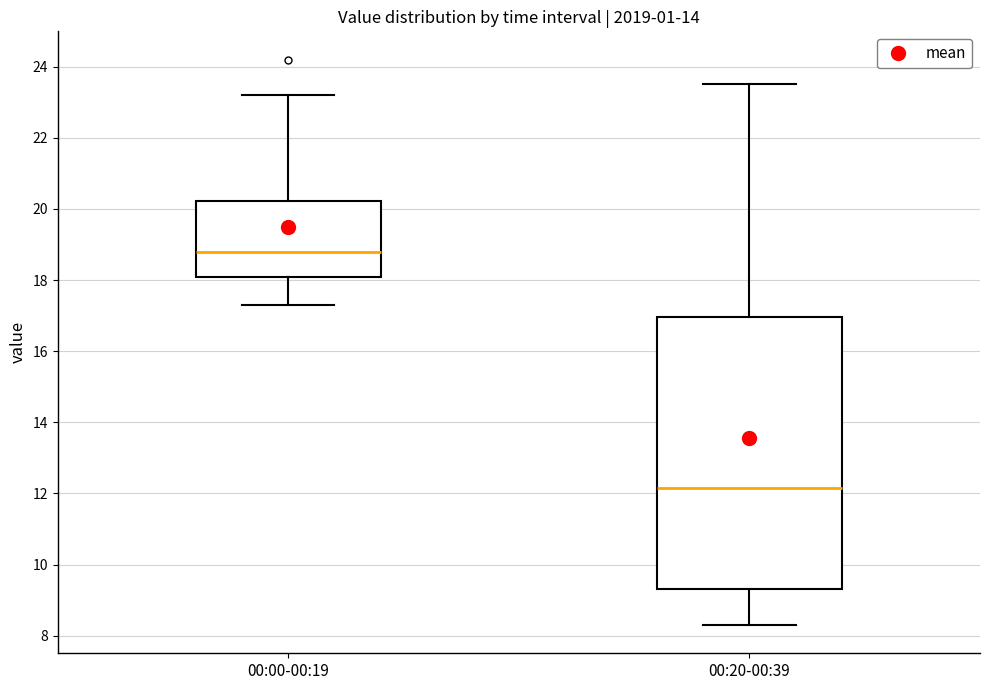

Which box's median line is the lowest?

00:20-00:39